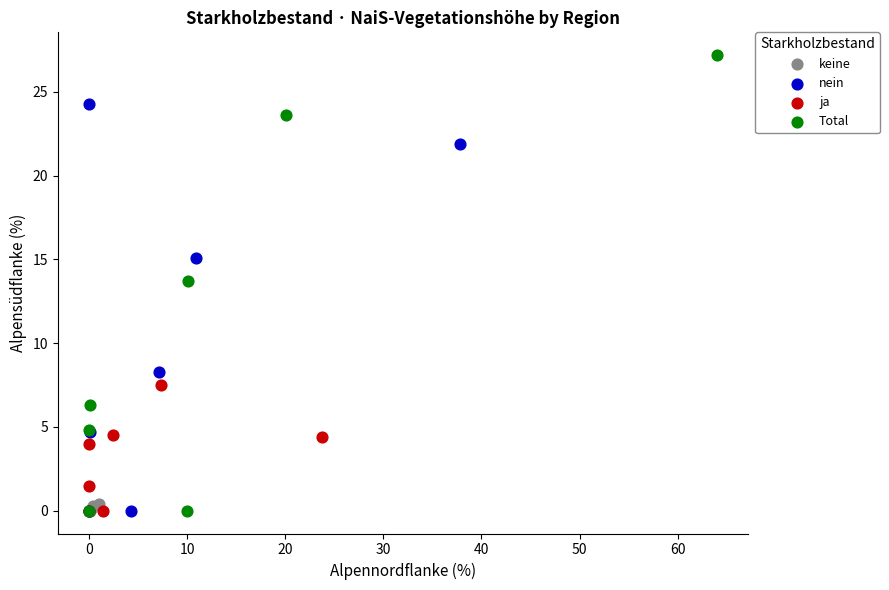

Which series reaches the maximum Y coordinate?

Total